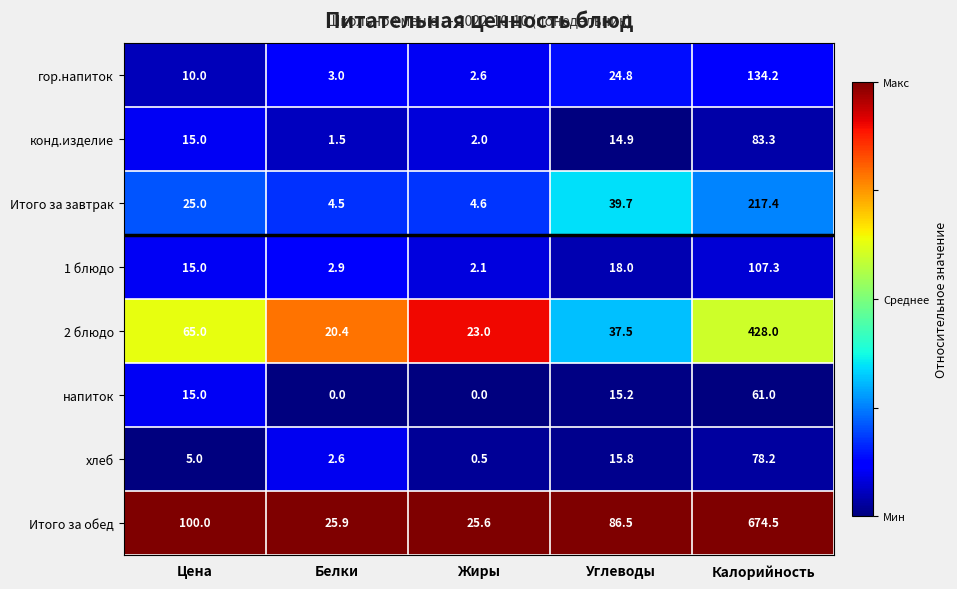

How many series are shown in this chart?

8